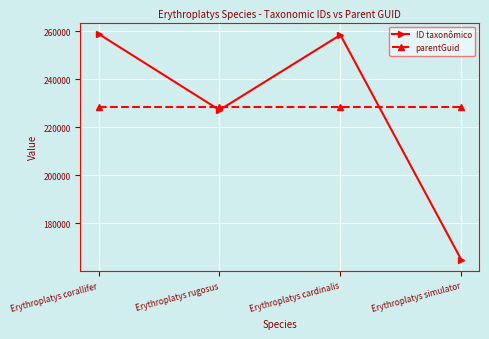

Does the chart have visible grid lines?

Yes